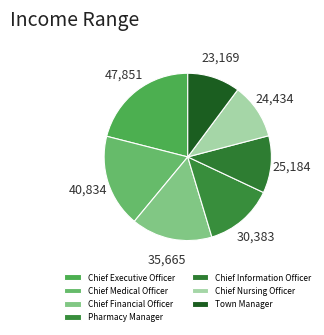

Rank the categories by value from highest to lowest.

Chief Executive Officer, Chief Medical Officer, Chief Financial Officer, Pharmacy Manager, Chief Information Officer, Chief Nursing Officer, Town Manager